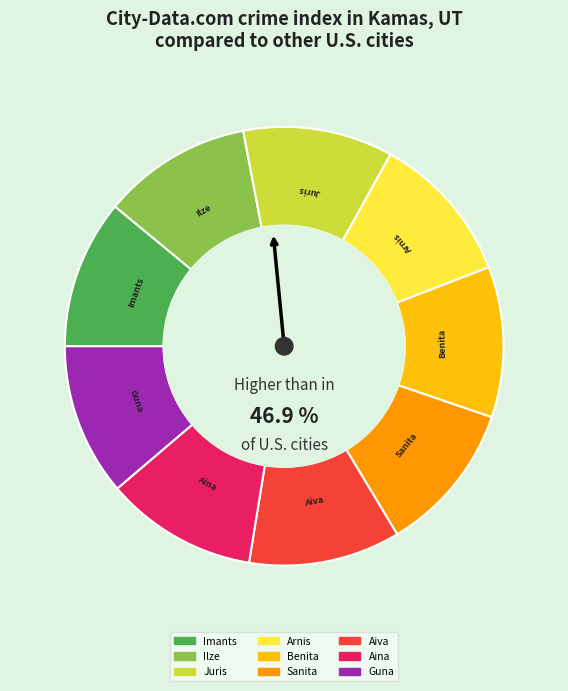

How many slices are in this pie chart?

9